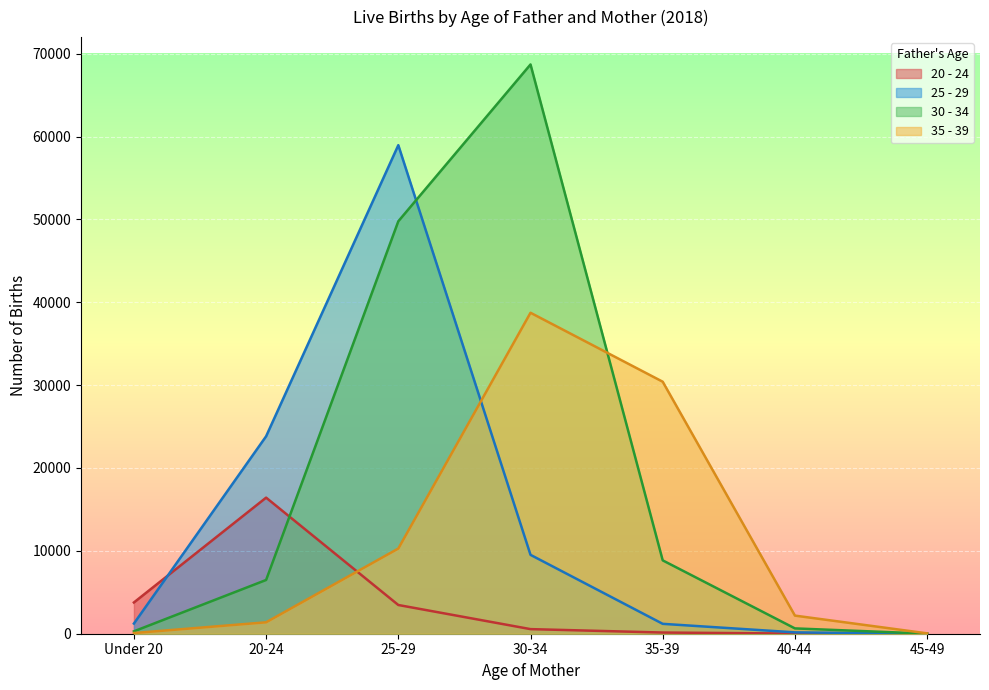

Which series has the largest range (max minus min)?

30 - 34